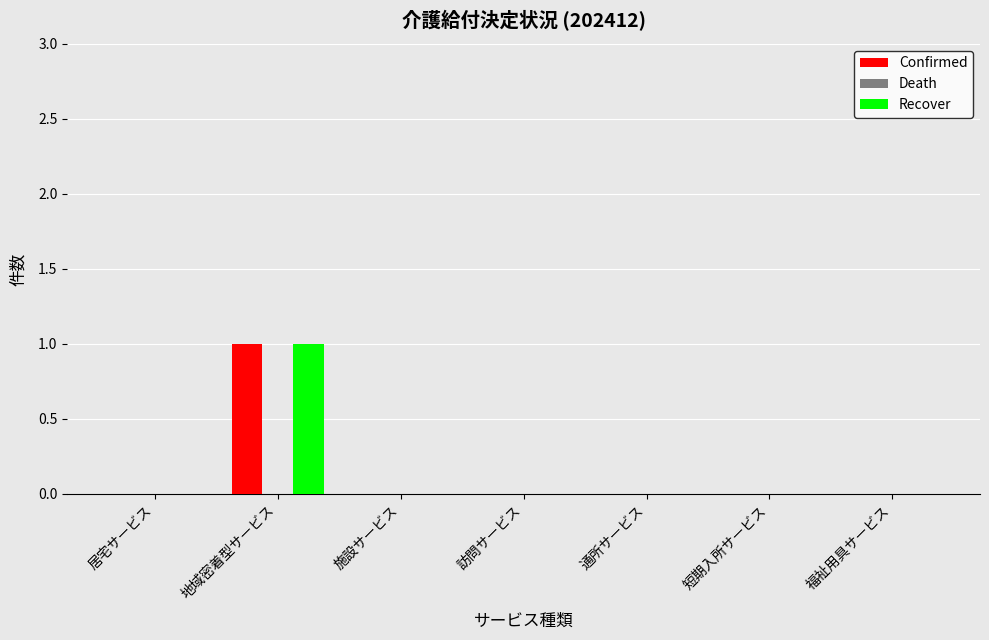

At which label does Recover reach its peak?

地域密着型サービス